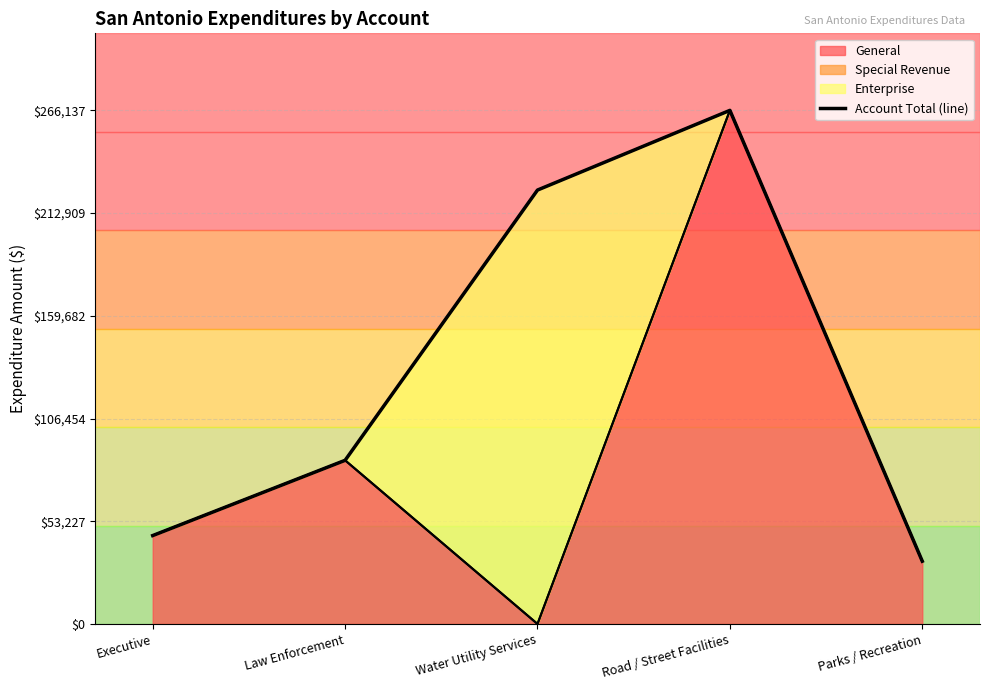

What position from the left is Road / Street Facilities?

4